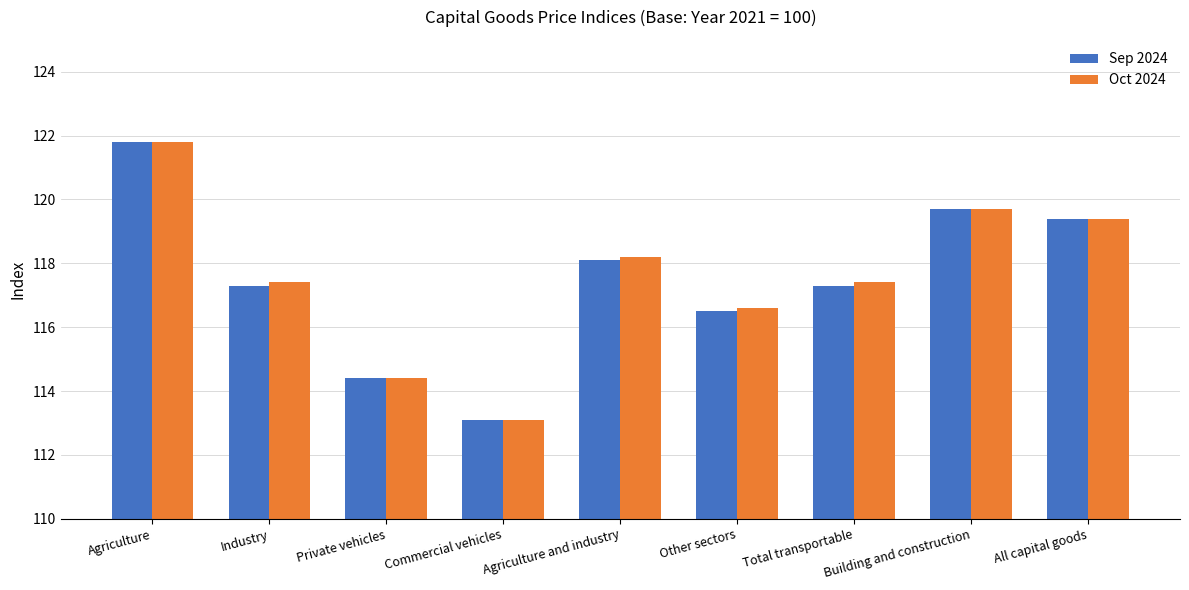

What position from the left is Building and construction?

8